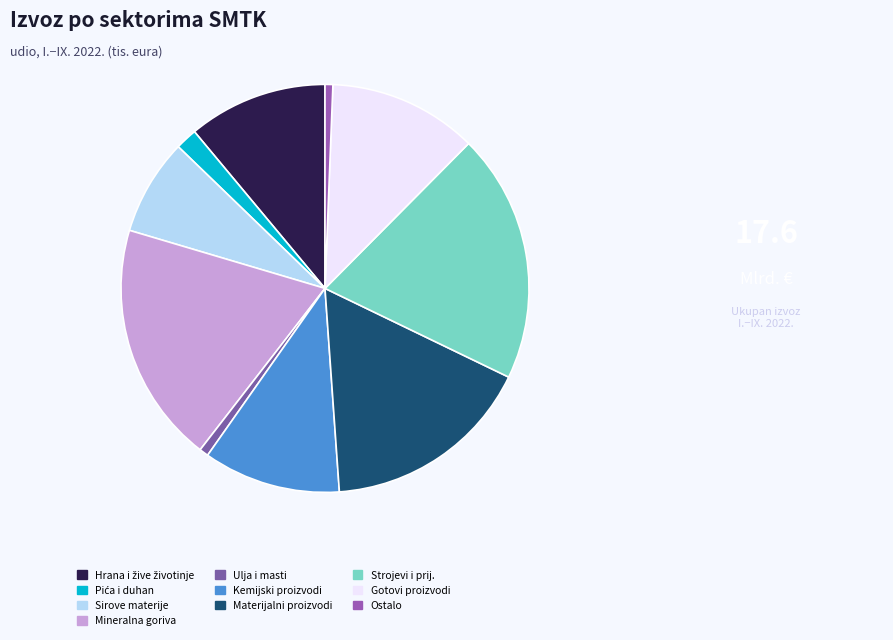

Is there any slice that represents more than half of the pie?

No